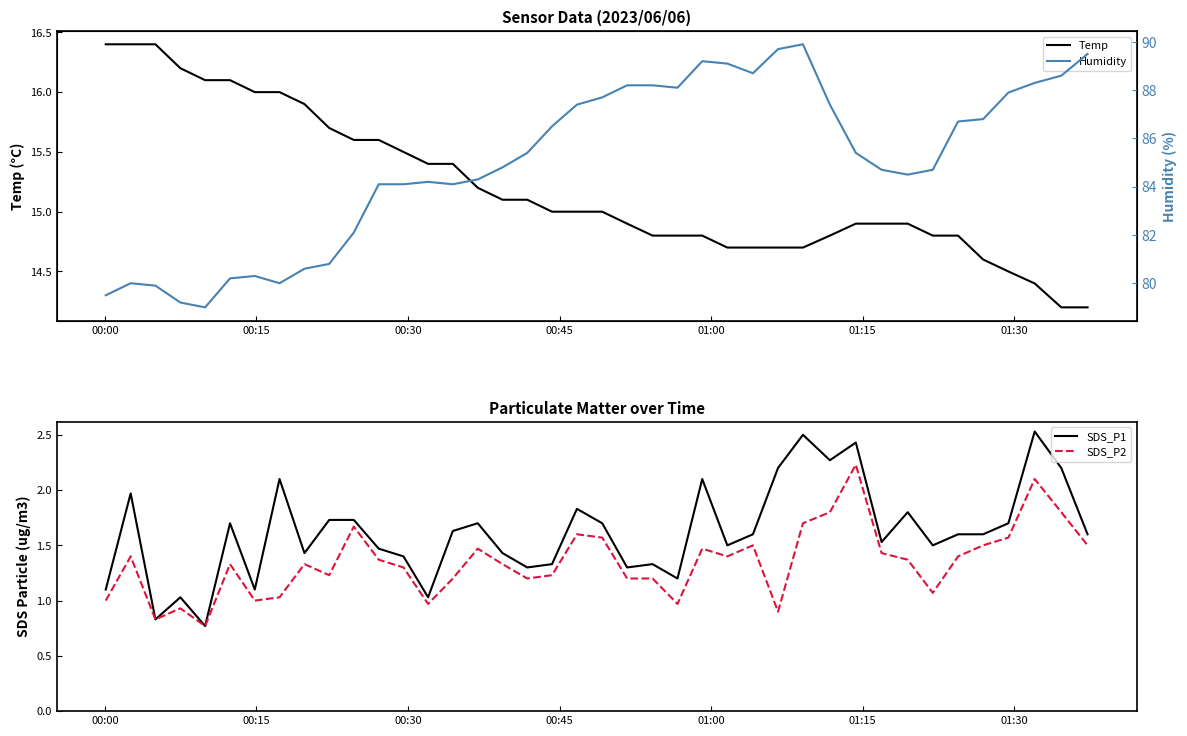

How many data points in SDS_P1 are less than 1?

2